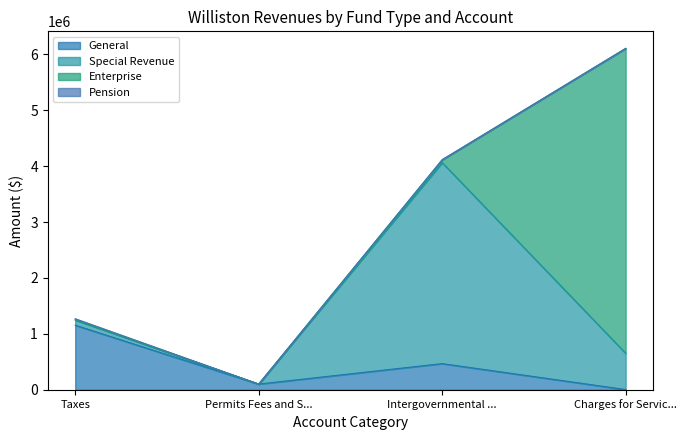

What position from the left is Intergovernmental Revenue?

3